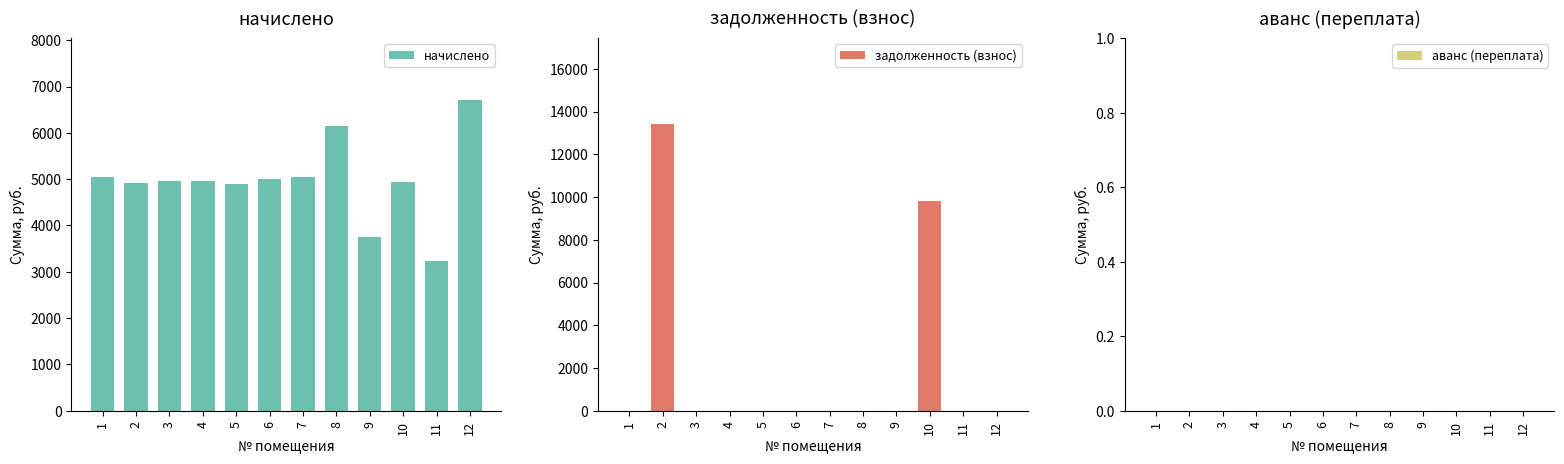

What is the difference between the maximum and minimum values in the начислено series?

3467.5